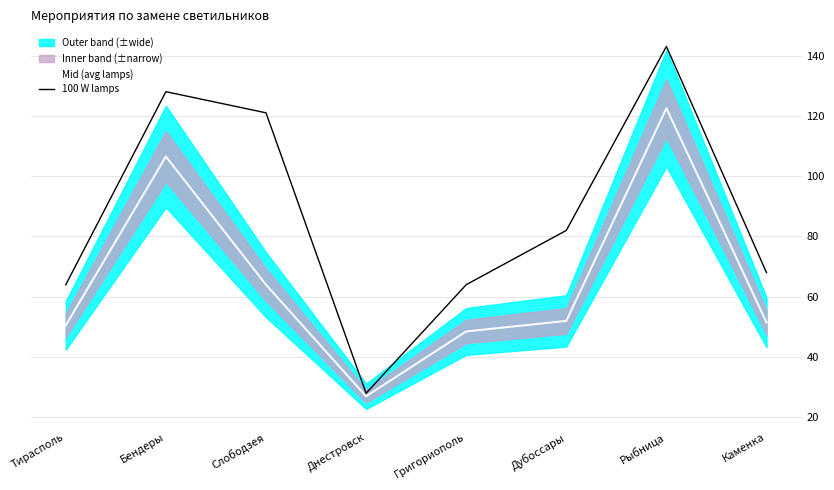

The value of 100 W lamps at Тирасполь is 97.8. True or false?

False